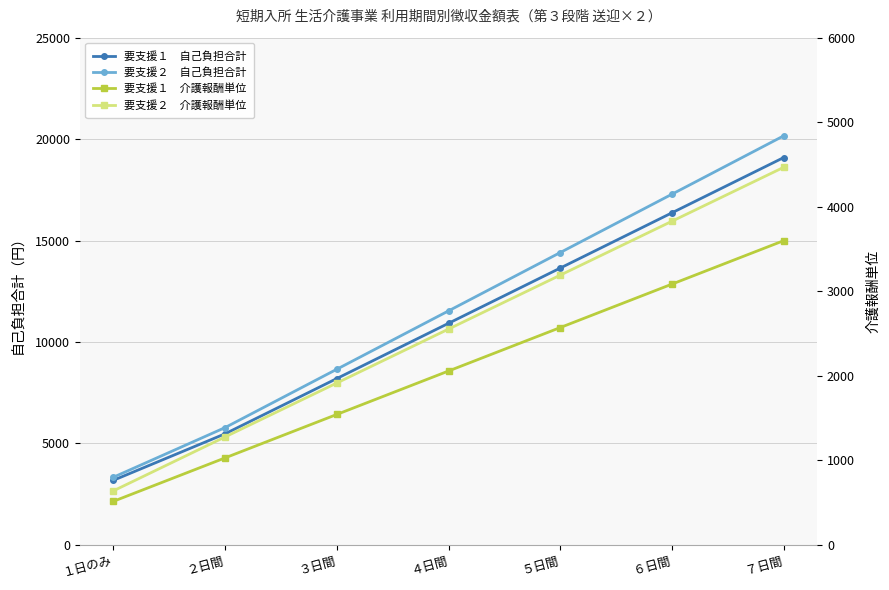

How many data points does each series have?

7